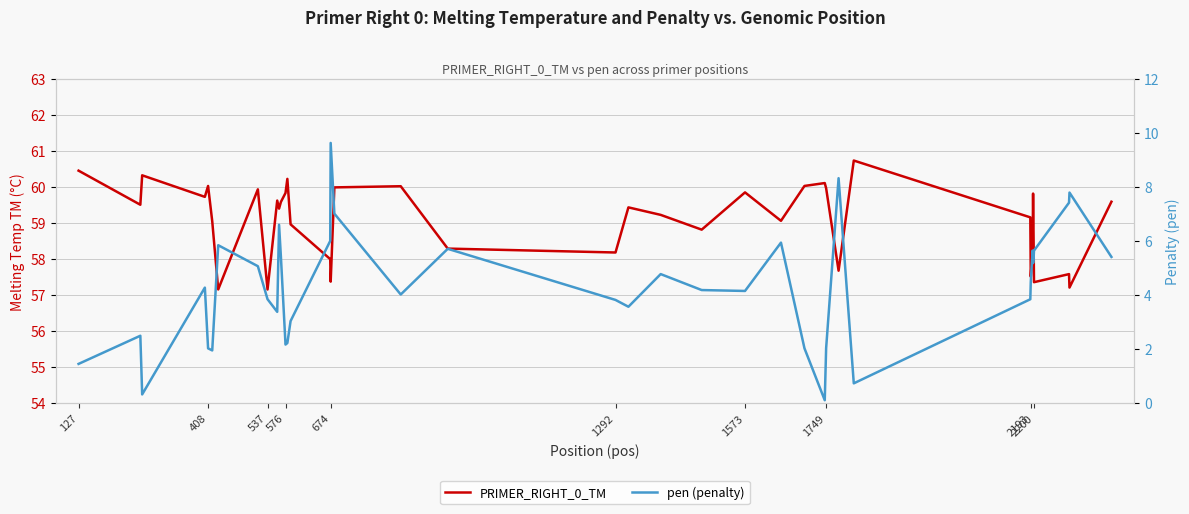

What is the difference between the second highest and second lowest values in the PRIMER_RIGHT_0_TM series?

3.3